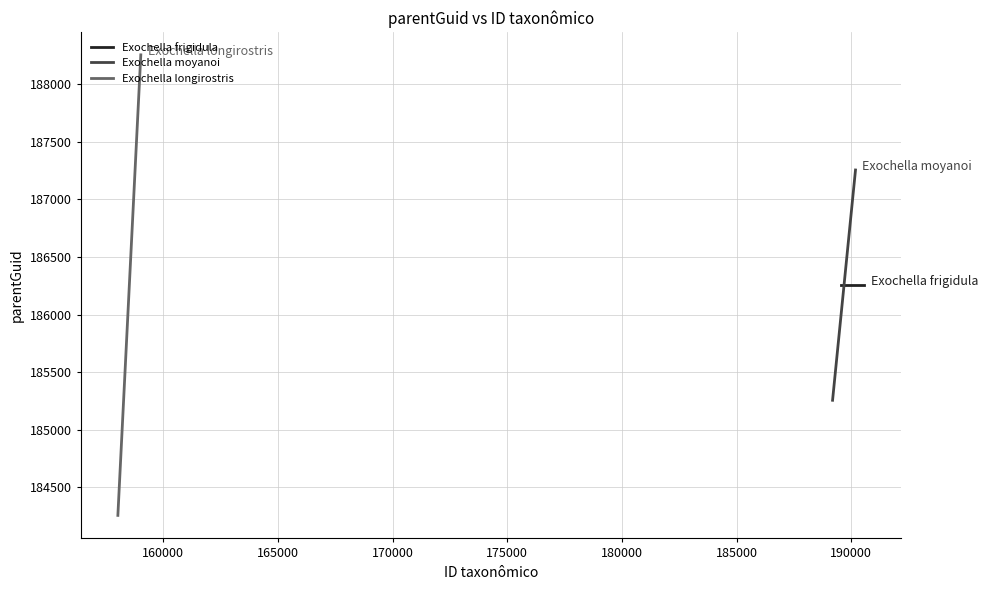

What is the lowest value of the Exochella moyanoi series?

185256